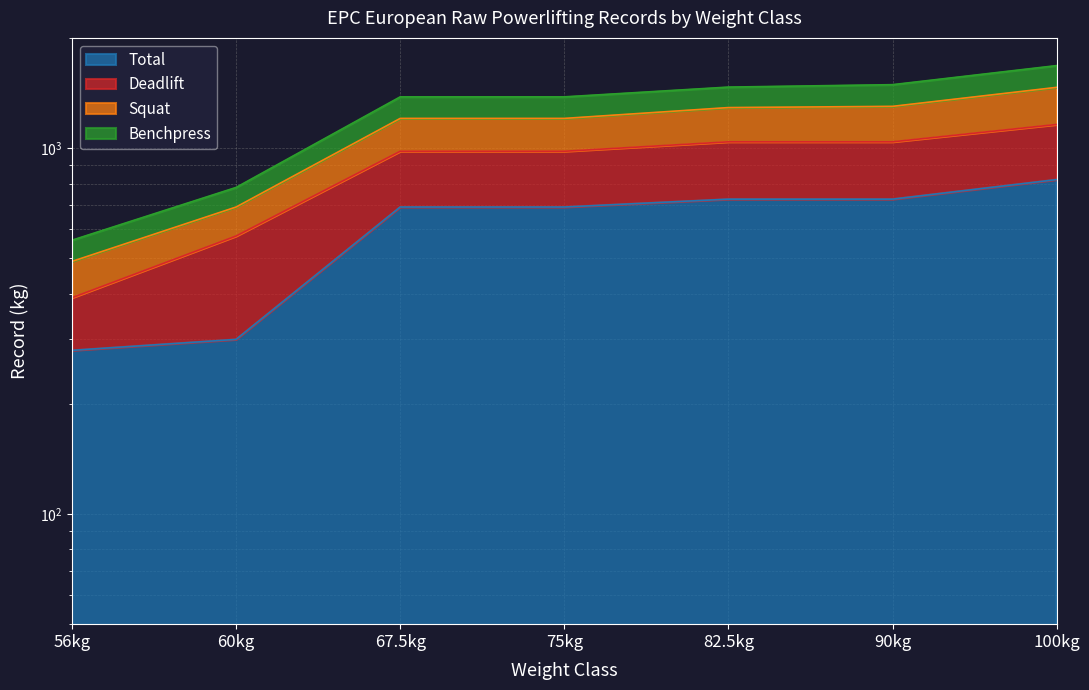

The value of Squat at 60kg is 780.5. True or false?

True